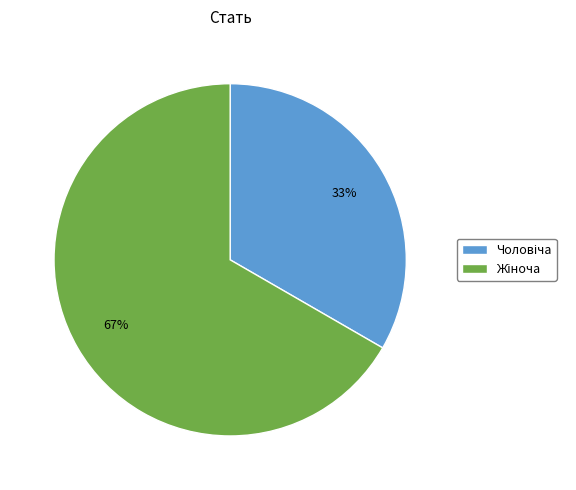

To the nearest percent, what is the average slice percentage?

50%